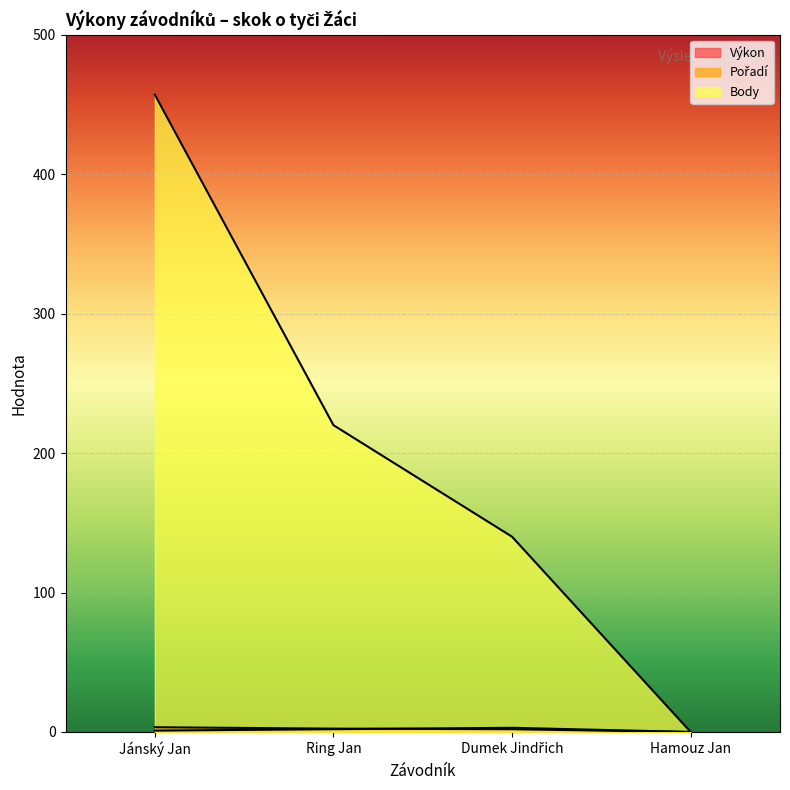

What is the label of the 2nd point from the left?

Ring Jan